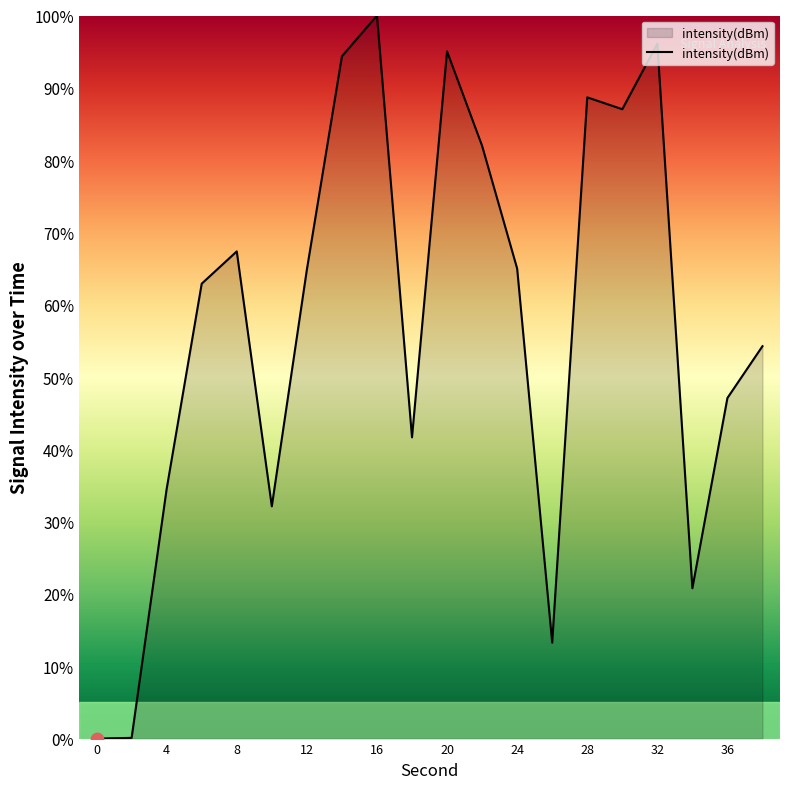

What is the greatest value displayed?

100.0